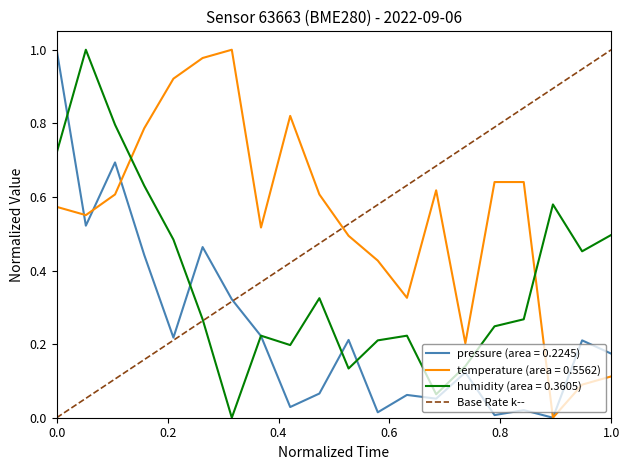

True or false: humidity (area = 0.3605) and temperature (area = 0.5562) cross at least once.

True